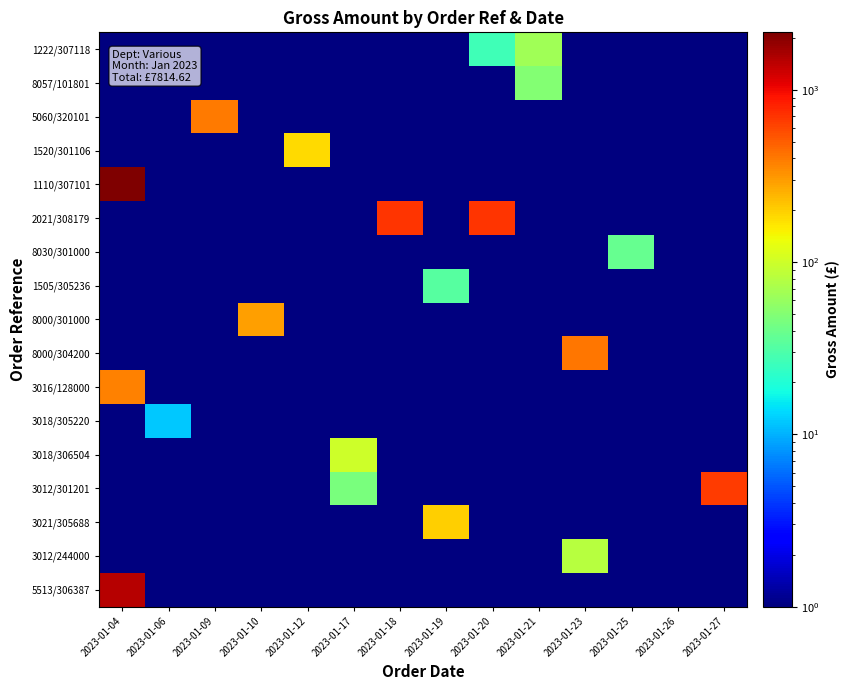

What is the spread (max minus min) of values at 2023-01-20?

694.7